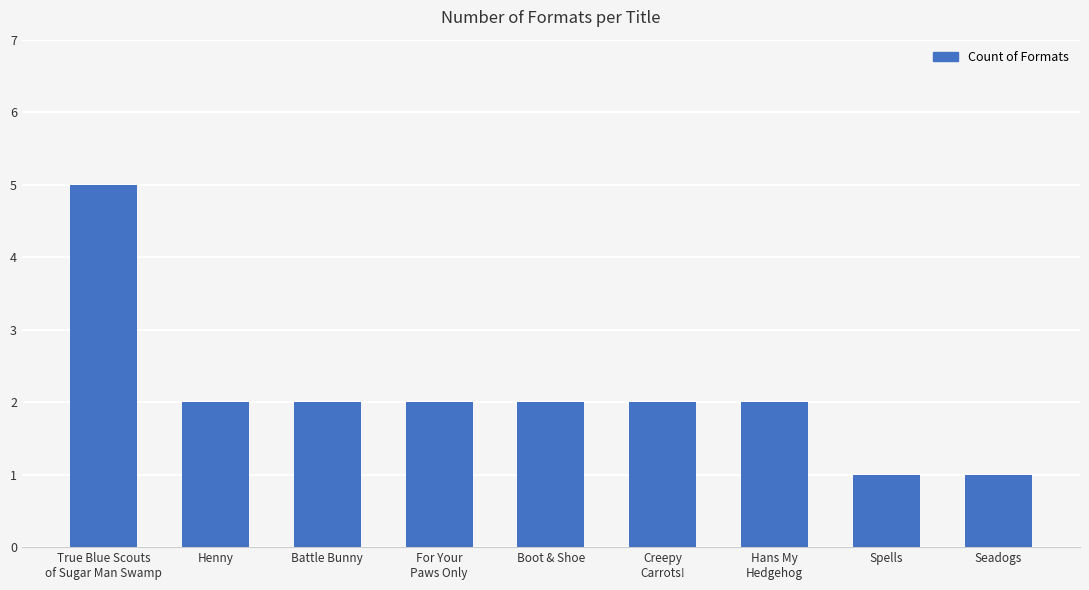

Count the number of categories in the chart.

9